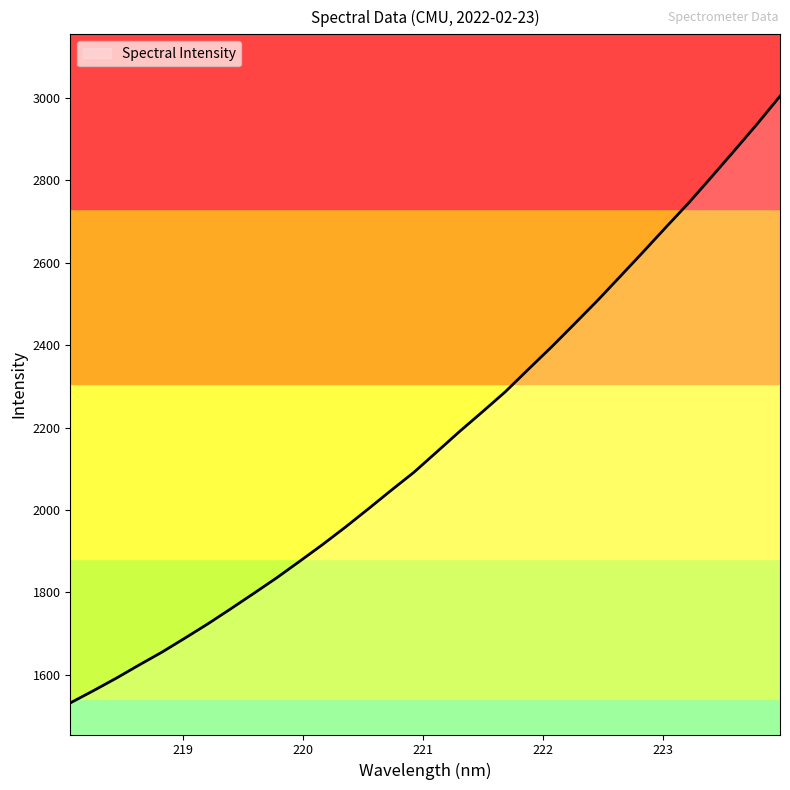

What is the maximum value shown in the chart?

3004.4